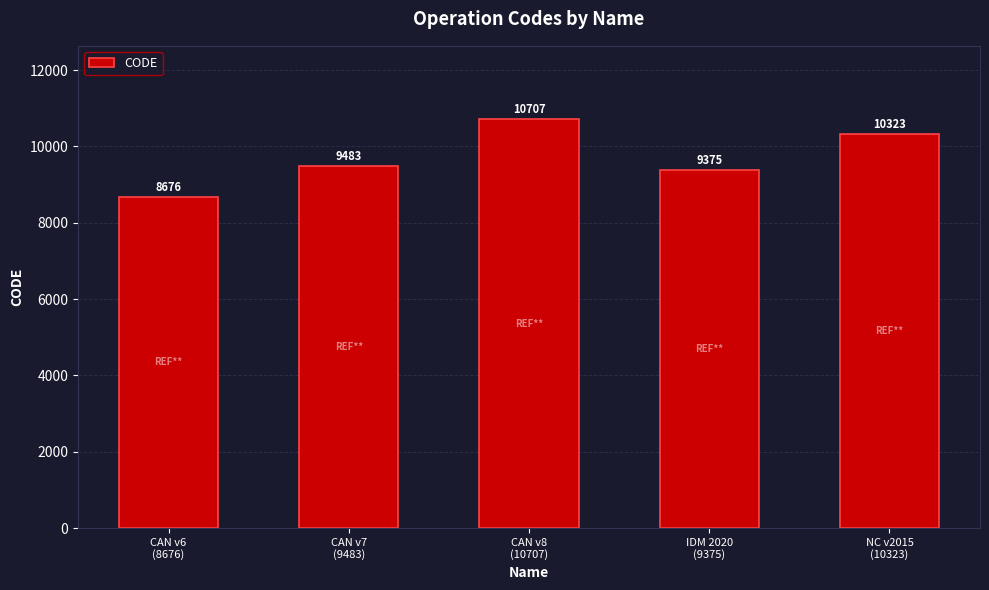

Reading right to left, what are all the values shown in this chart?

10323	9375	10707	9483	8676